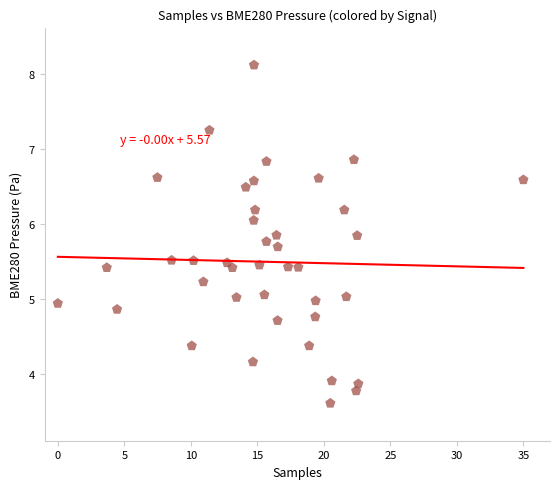

What is the range of Y values (max minus min)?

4.5